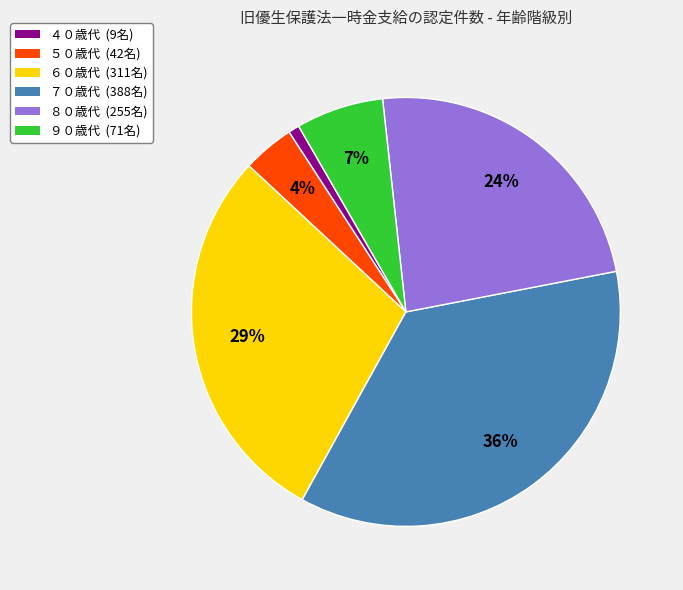

What percentage is the ８０歳代 slice, to the nearest percent?

24%